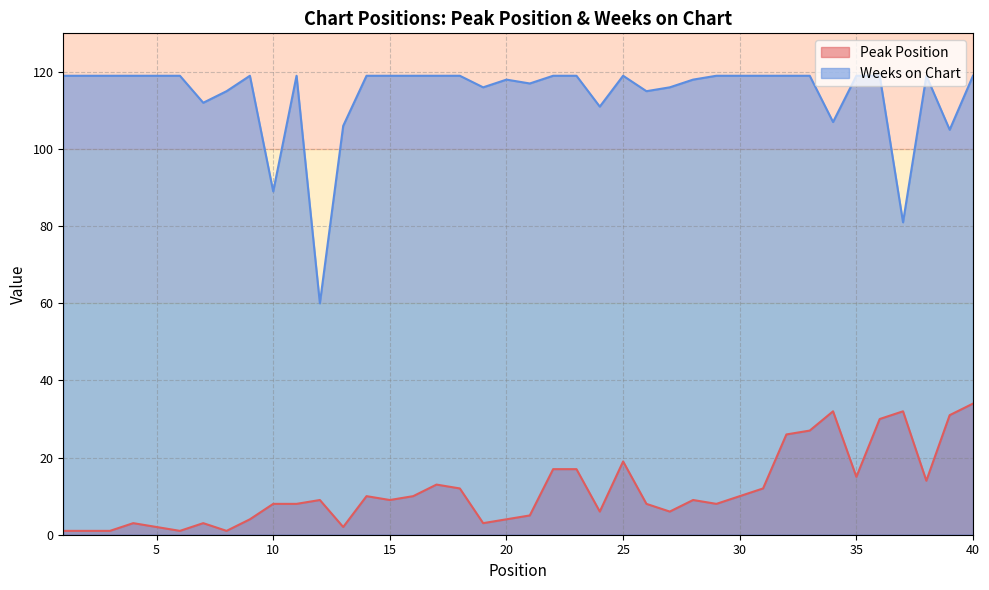

What is the difference between the maximum and minimum values in the Weeks on Chart series?

59